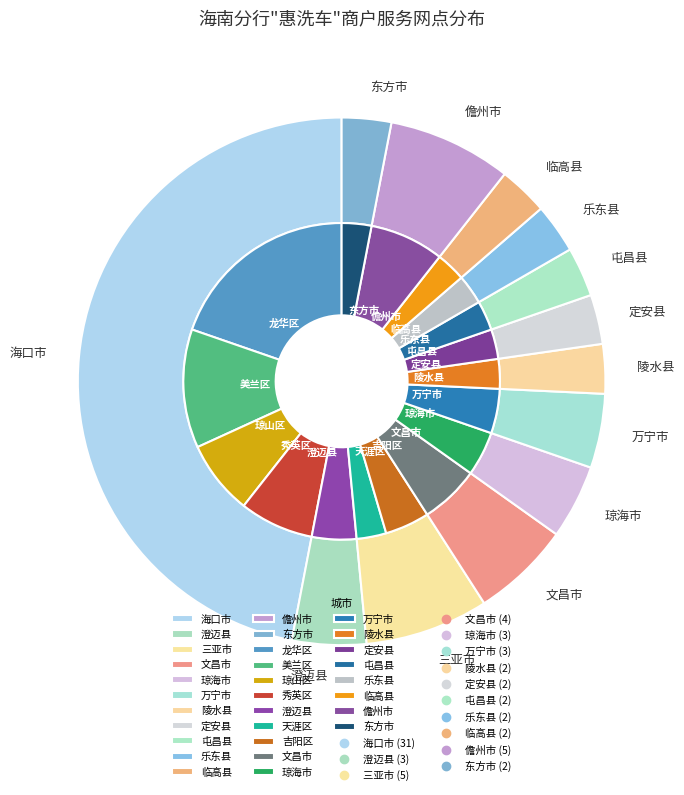

To the nearest percent, what is the difference between the largest and smallest slice percentages?

44%